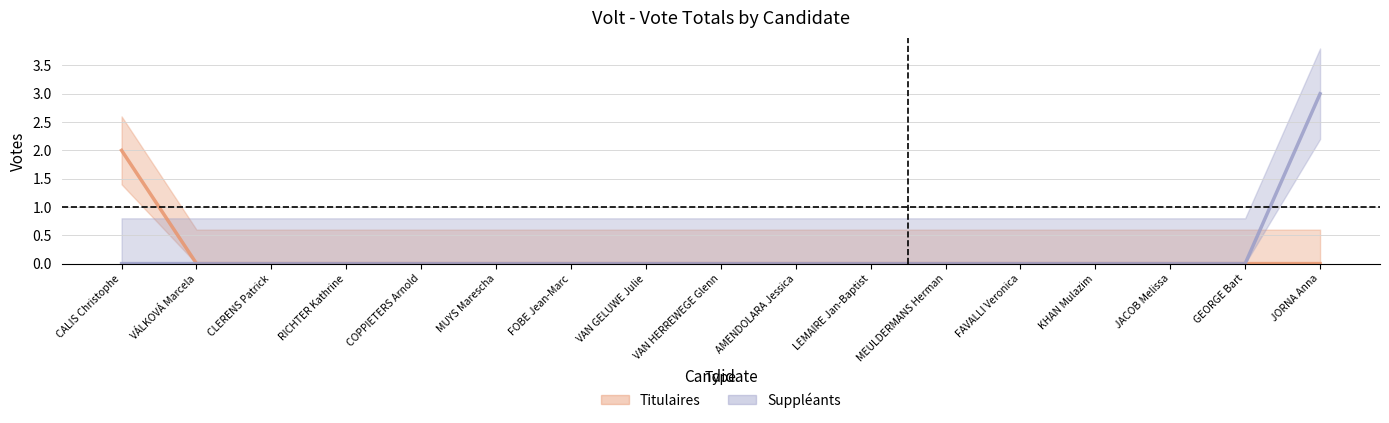

Where is Suppléants (Vleteren) nearest to the value 1?

CALIS Christophe